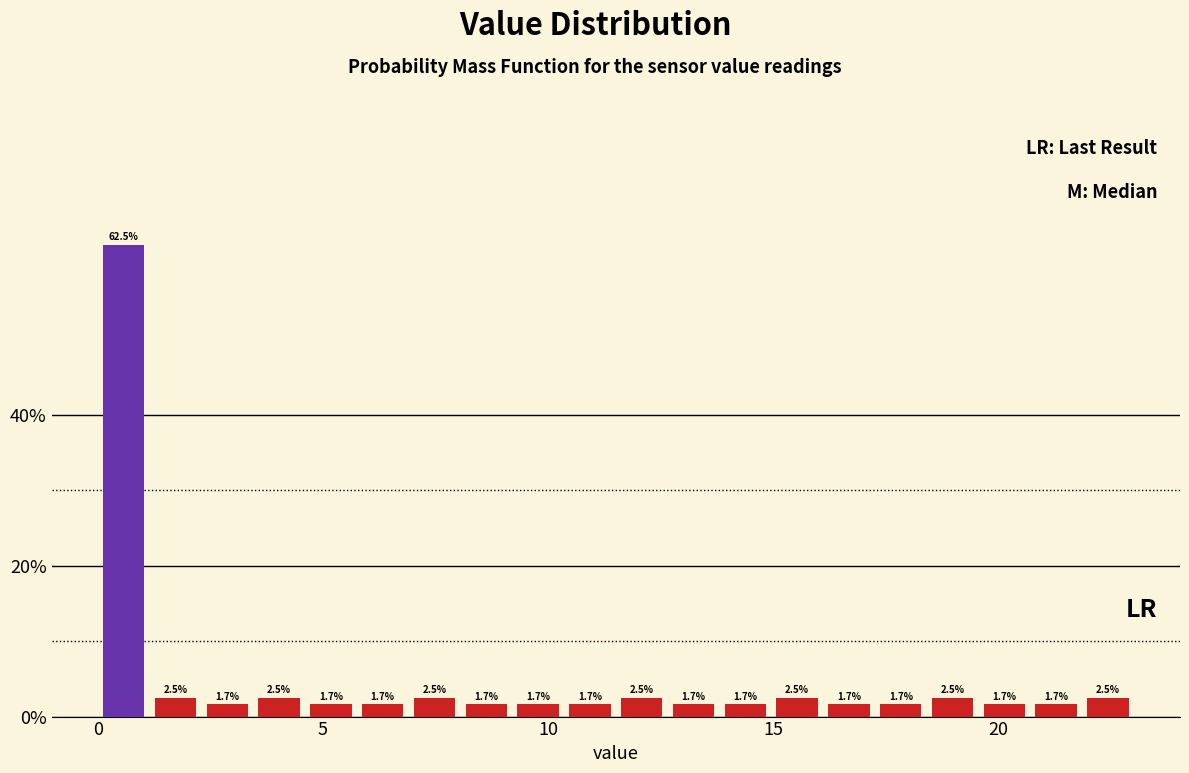

Around what value on the x-axis is the tallest bar? Give the approximate position of its centre, as read against the axis.

0.5